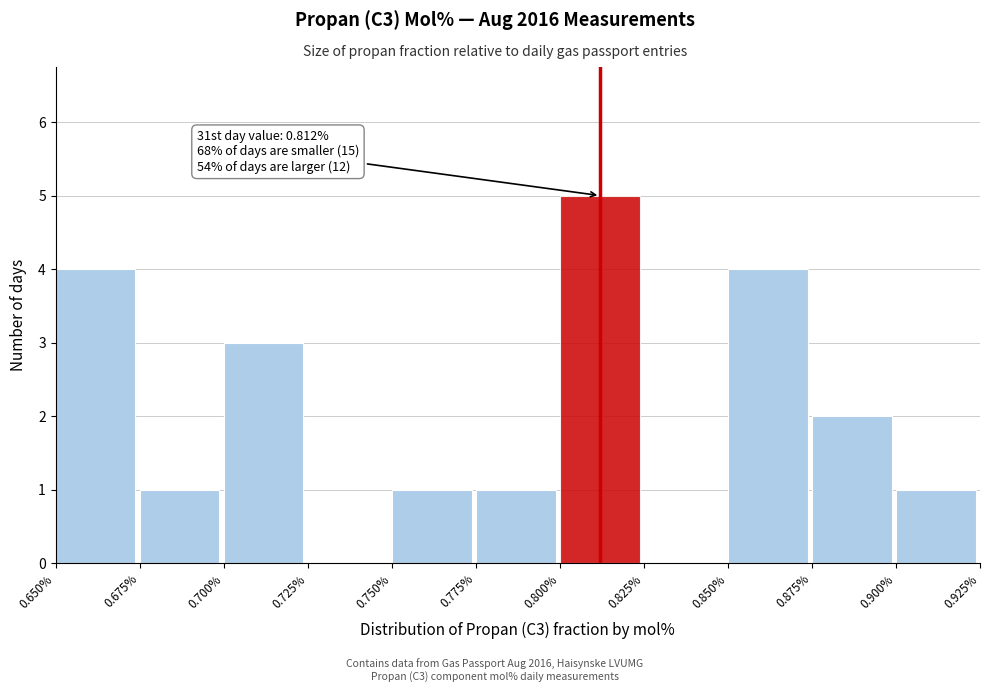

Which range on the x-axis has the tallest bar?

0.800% to 0.825%